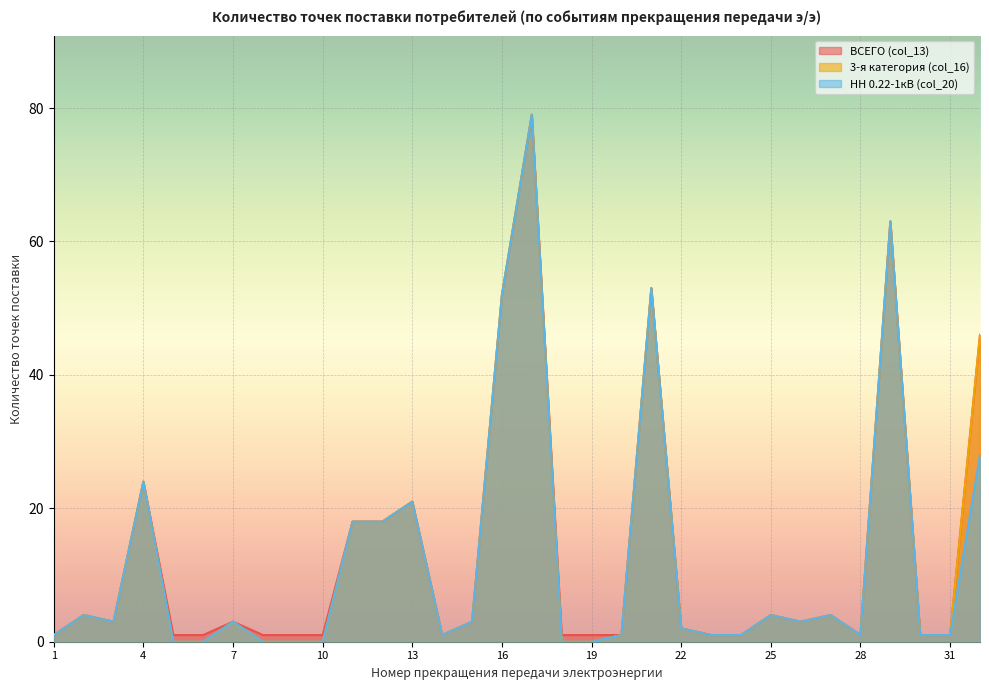

True or false: НН 0.22-1кВ (col_20) has more than 2 points higher than both neighbors.

True